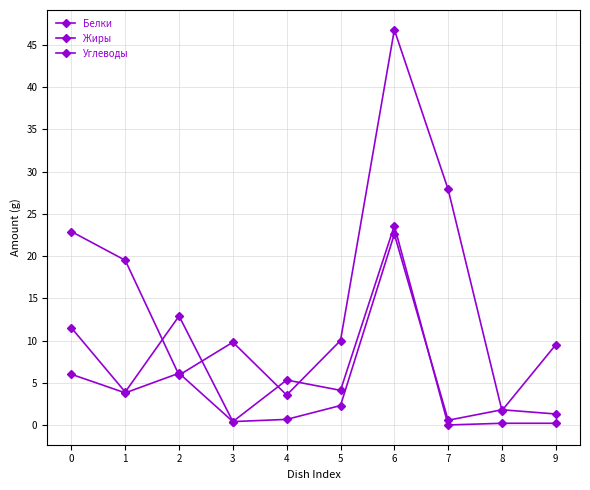

Which category has the highest value across all series?

6